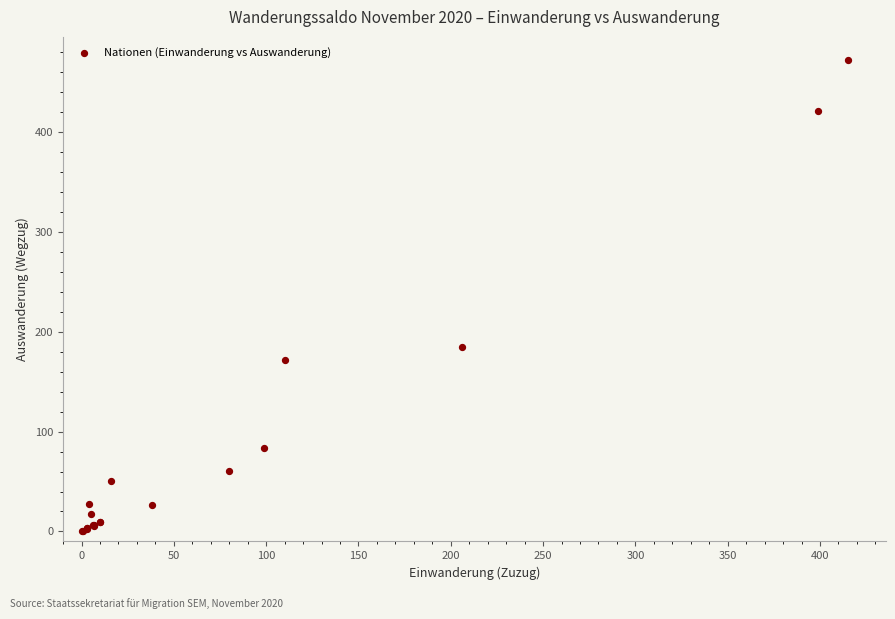

What Y value in the scatter plot is closest to 236?

185